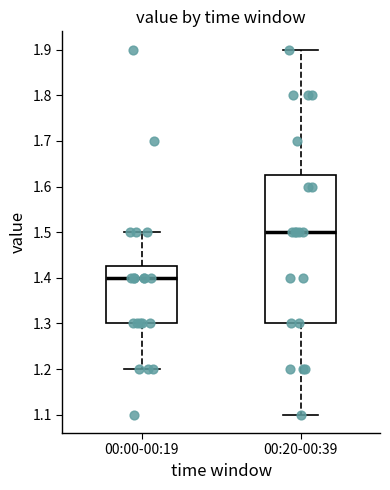

Reading left to right, transcribe this box plot: for each box, give where its median line is, the range the box spans, and where its two whiskers end, as read against the y-axis. The values are not printed on the chart, so give them approximately, as read against the axis.

00:00-00:19: median 1.40, box 1.30 to 1.43, whiskers 1.20 to 1.50
00:20-00:39: median 1.50, box 1.30 to 1.63, whiskers 1.10 to 1.90